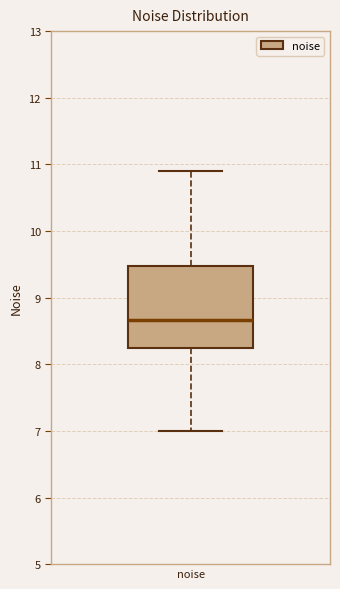

Read this box plot against the y-axis: the position of the median line, the range covered by the box, and the ends of both whiskers. The values are not printed on the chart, so give them approximately, as read against the axis.

median 8.7, box 8.2 to 9.5, whiskers 7.0 to 10.9